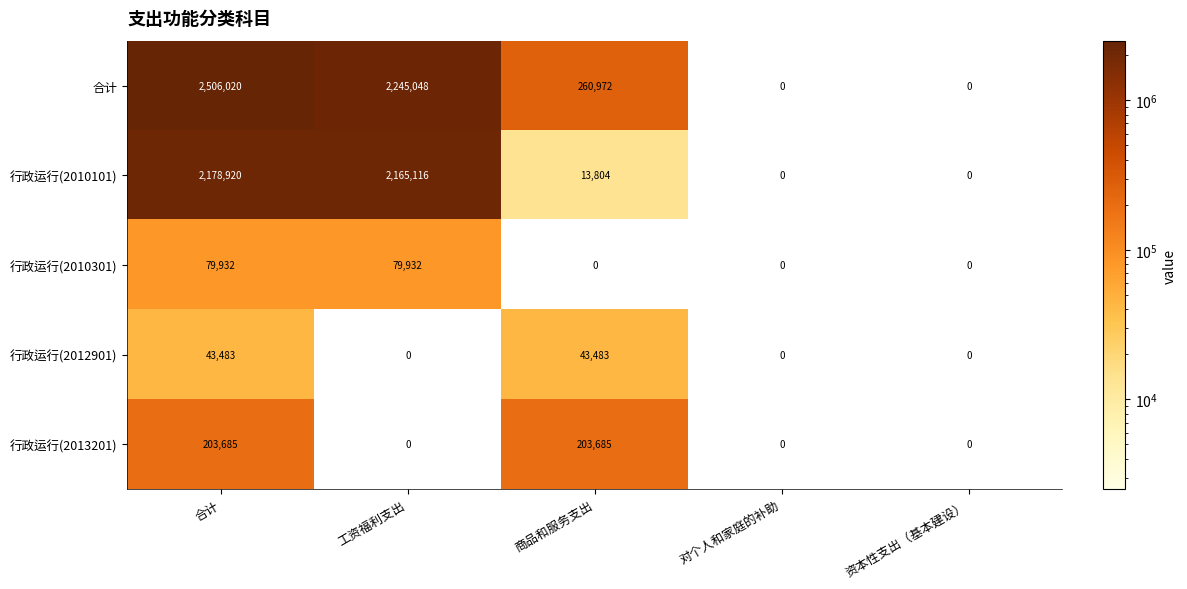

Reading left to right, transcribe all the data shown in this chart.

合计: 2506020	2245048	260972	0	0
行政运行(2010101): 2178920	2165116	13804	0	0
行政运行(2010301): 79932	79932	0	0	0
行政运行(2012901): 43483	0	43483	0	0
行政运行(2013201): 203685	0	203685	0	0